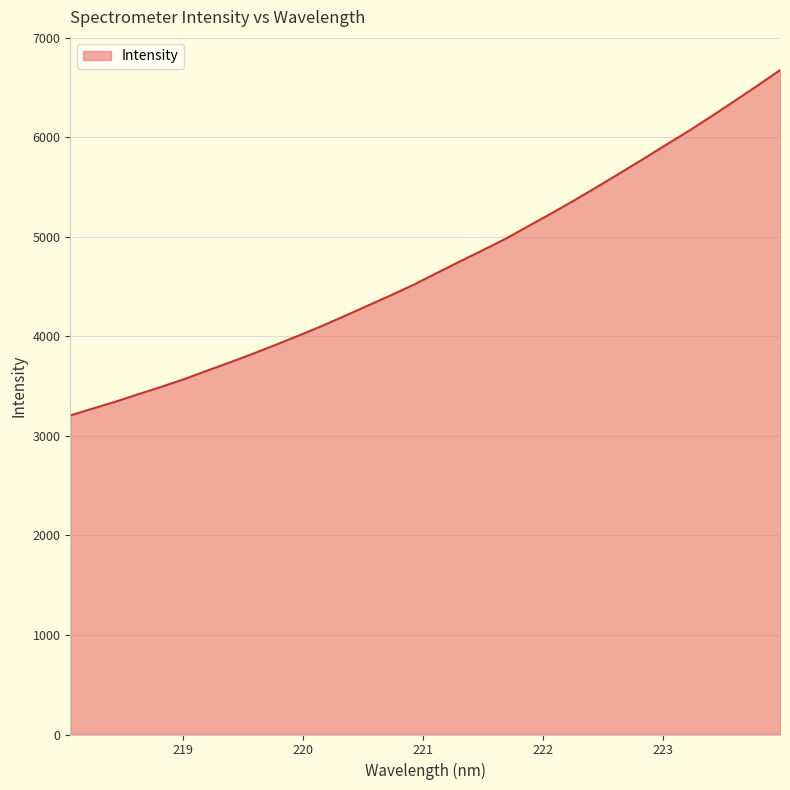

What is the maximum value shown in the chart?

6674.3